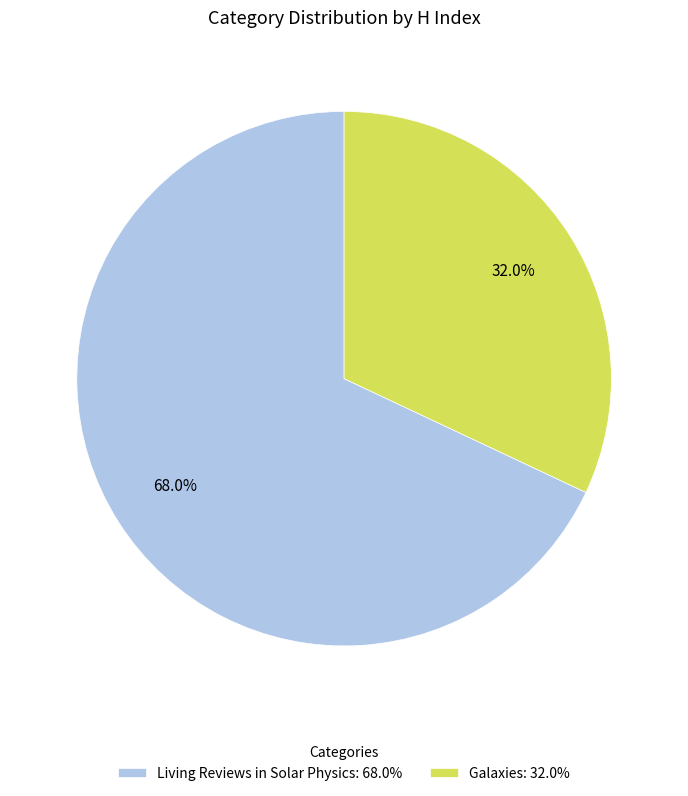

Is there any slice that represents more than half of the pie?

Yes